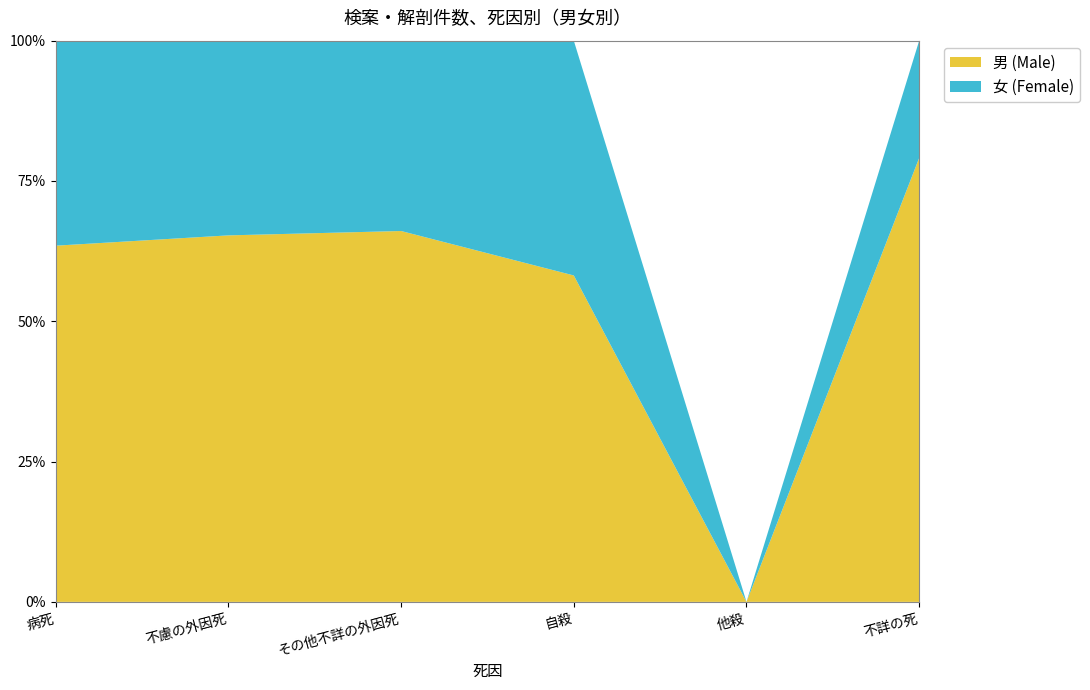

Reading left to right, list all the values displayed in this chart.

男: 病死=794	不慮の外因死=64	その他不詳の外因死=189	自殺=57	他殺=0	不詳の死=53
女: 病死=457	不慮の外因死=34	その他不詳の外因死=97	自殺=41	他殺=0	不詳の死=14